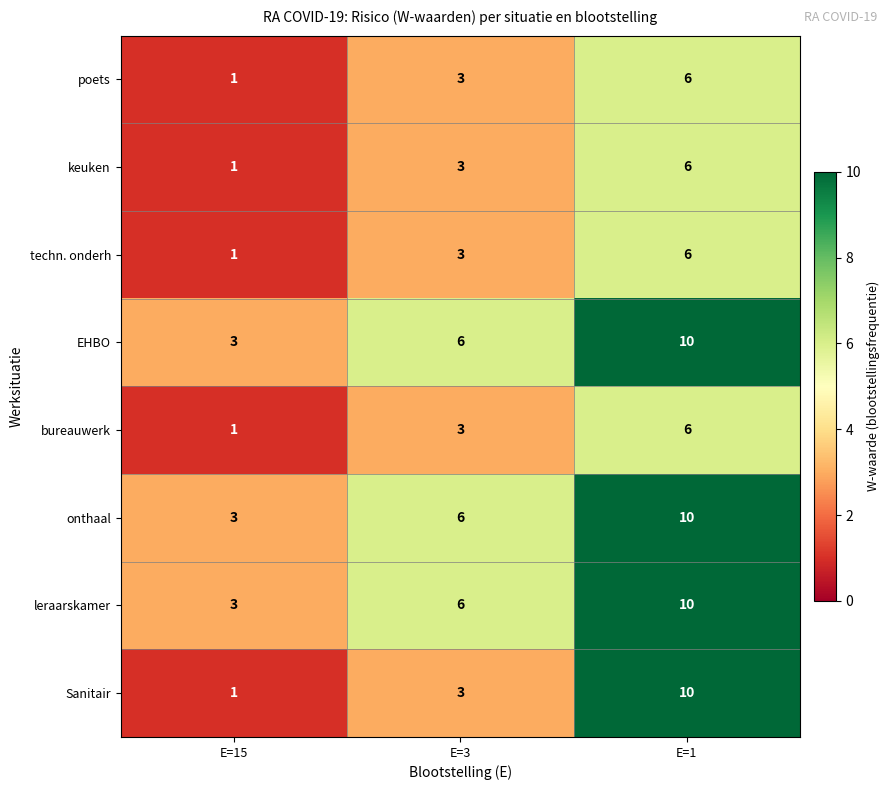

At which category is the sum across all series the highest?

E=1